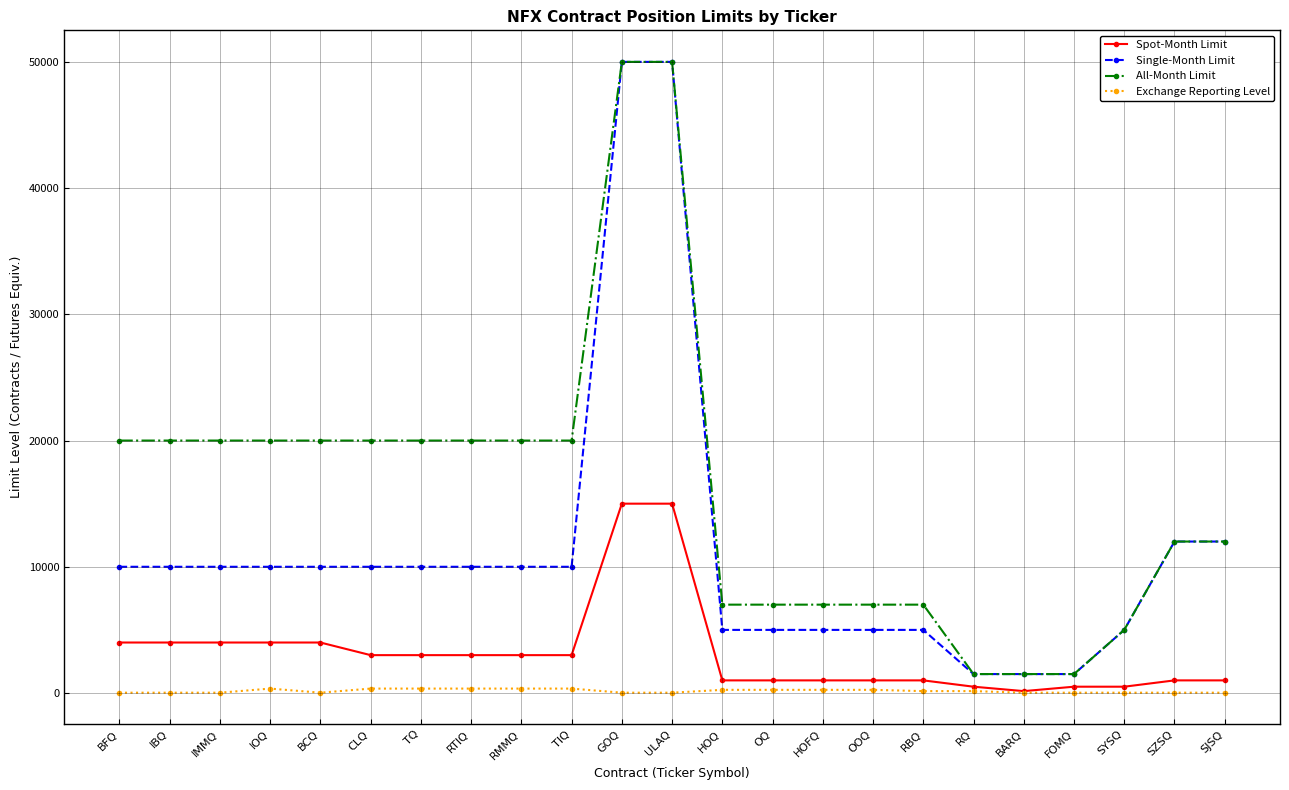

Read the Single-Month Limit value at TQ, to the nearest 10.

10000